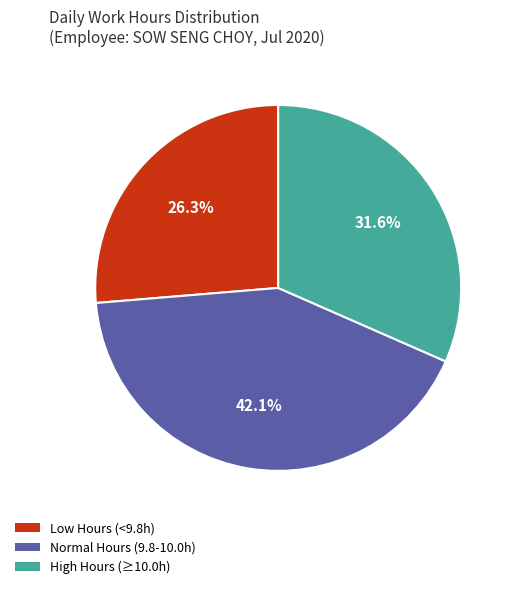

Count the number of slices in the pie.

3